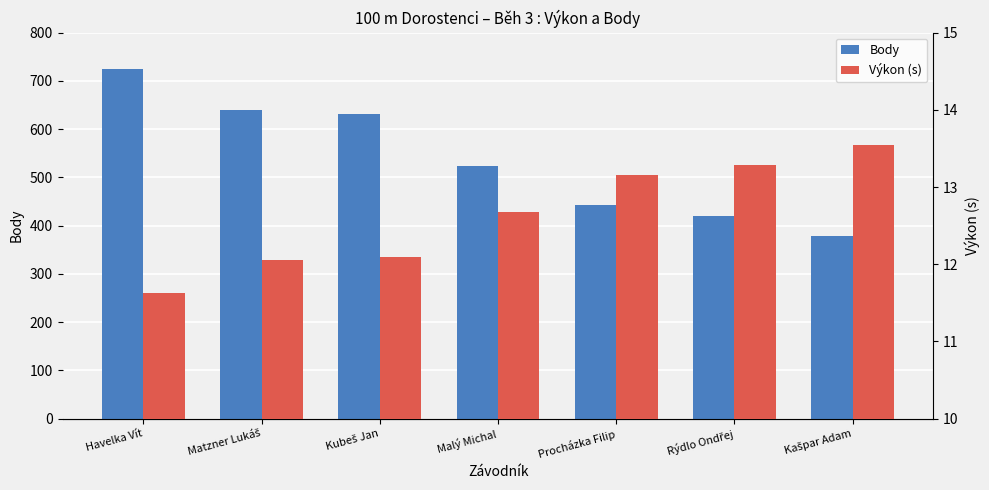

The Body series shows 1263.4 at Havelka Vít. True or false?

False